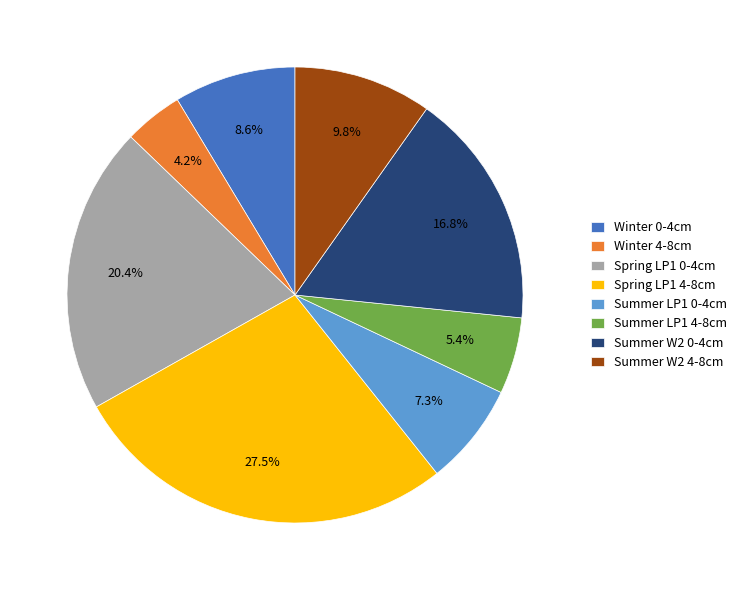

What is the largest slice in the pie chart?

Spring LP1 4-8cm